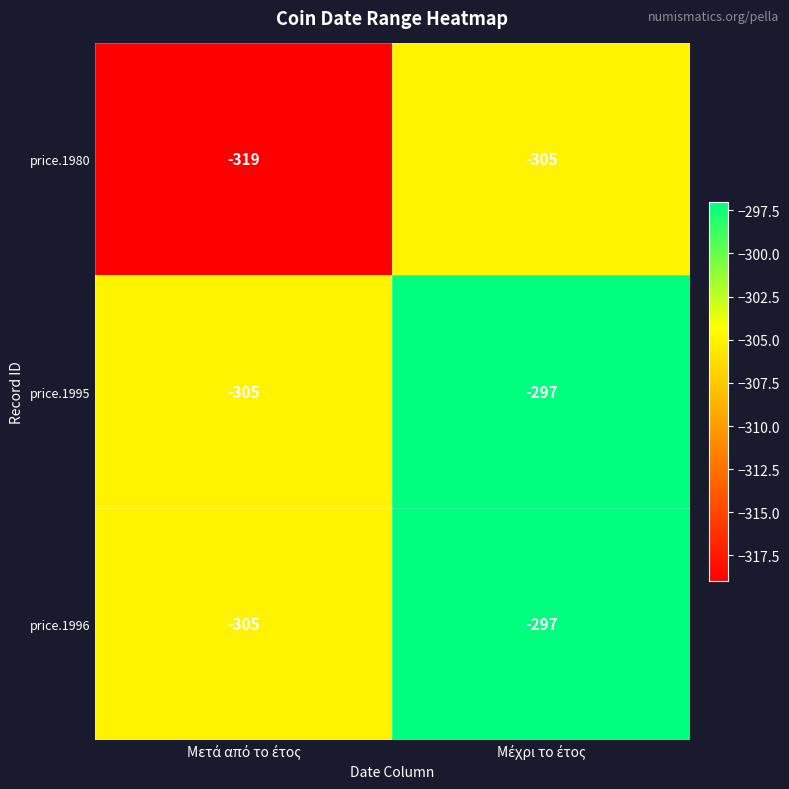

Which series has the largest range (max minus min)?

price.1980